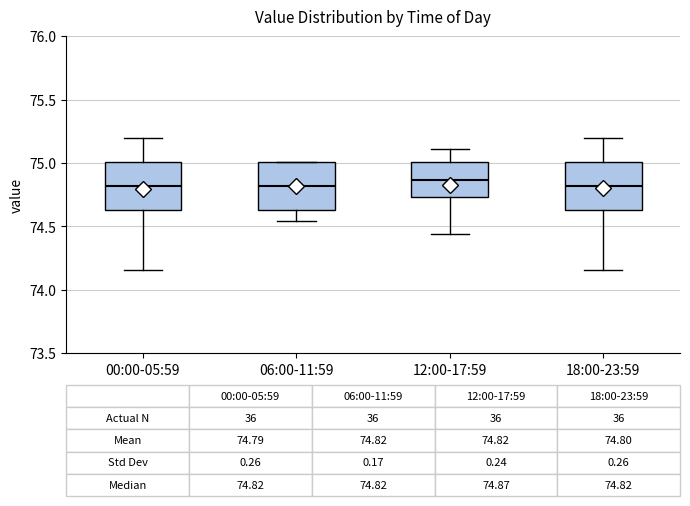

Which box has the highest median line?

12:00-17:59